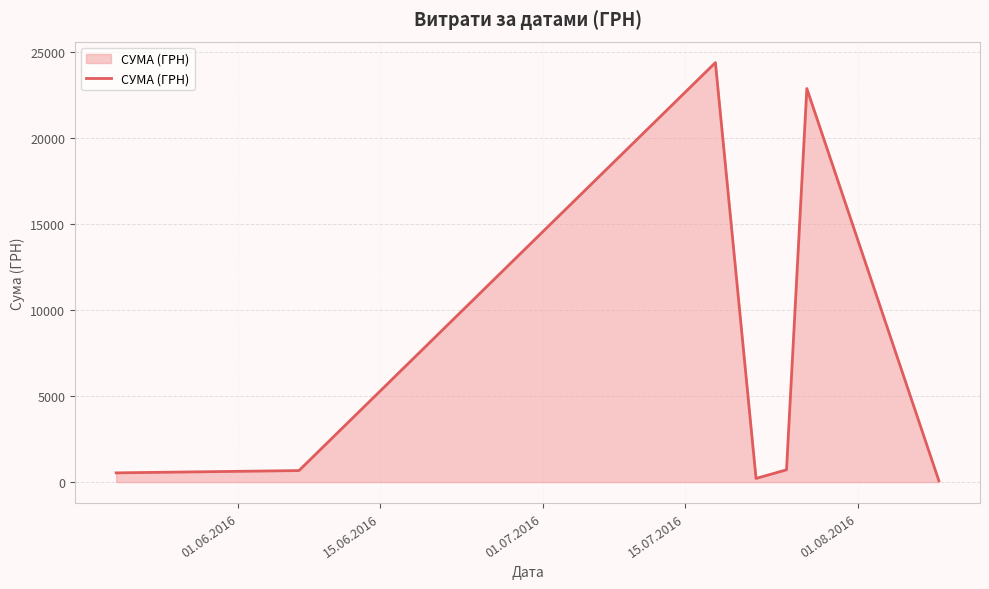

What is the average value?

7063.6